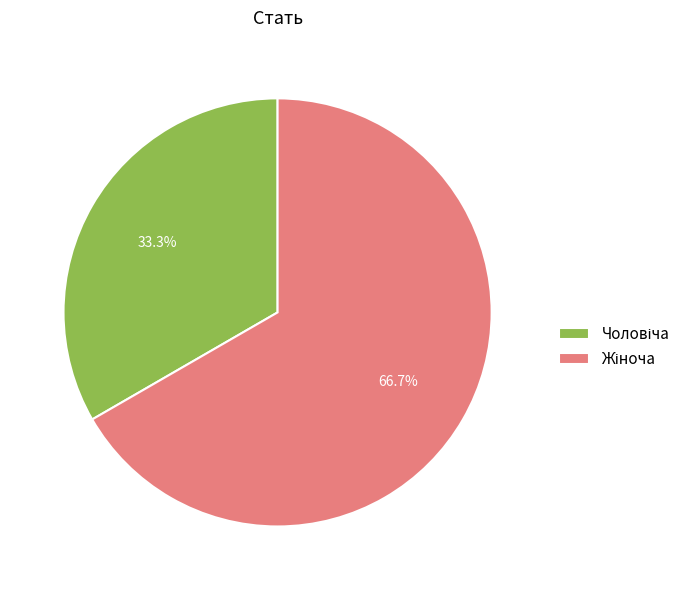

To the nearest percent, what is the average slice percentage?

50%